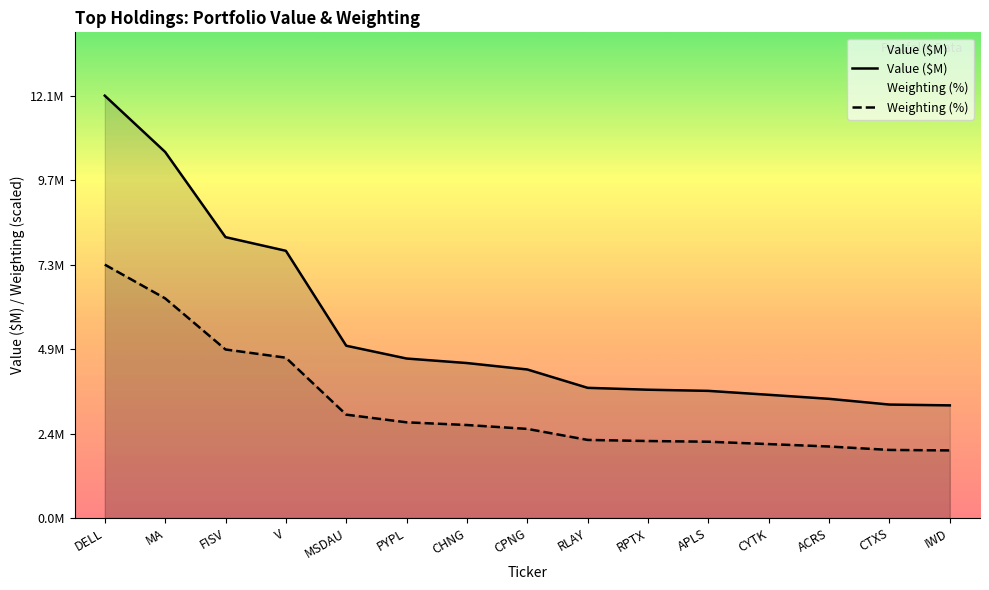

Reading right to left, extract all data points from this chart.

Value ($M): 3.2	3.3	3.4	3.5	3.7	3.7	3.7	4.3	4.5	4.6	5.0	7.7	8.1	10.5	12.1
Weighting (%): 1.9	2.0	2.1	2.1	2.2	2.2	2.2	2.6	2.7	2.8	3.0	4.6	4.8	6.3	7.3